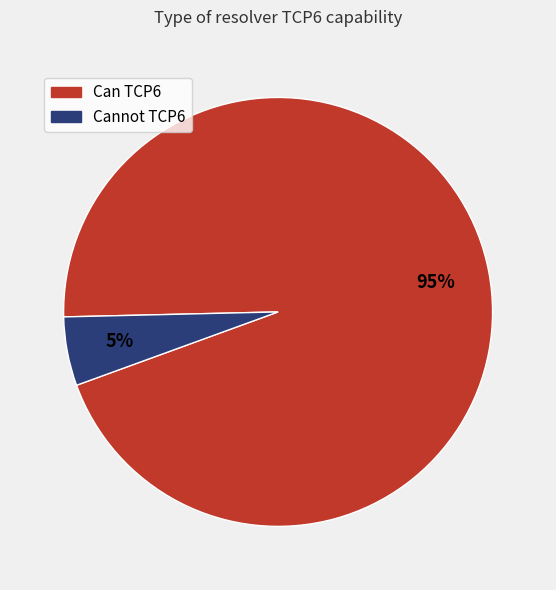

Rank the categories by value from lowest to highest.

Cannot TCP6, Can TCP6